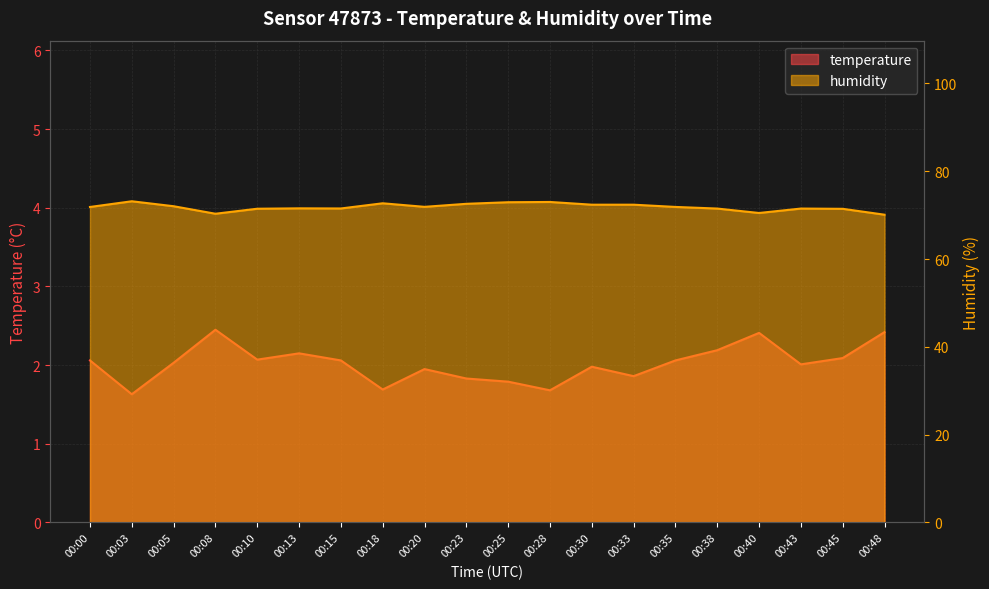

What is the sum of all temperature values?

40.4